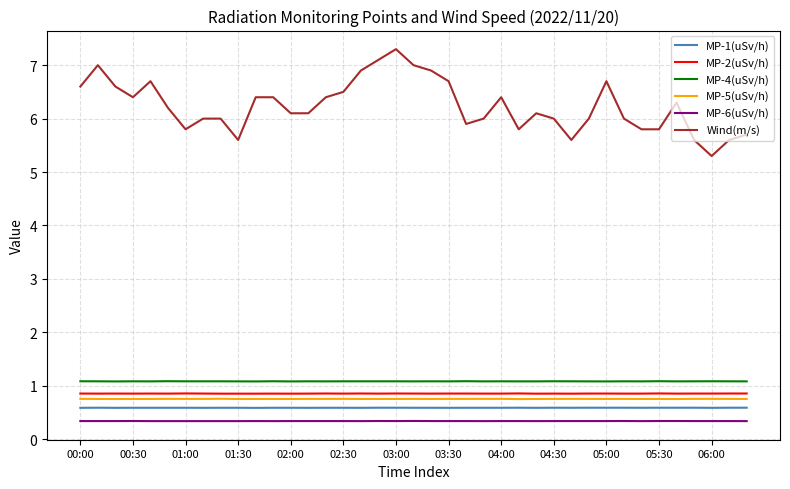

What is the lowest value of the MP-2(uSv/h) series?

0.9